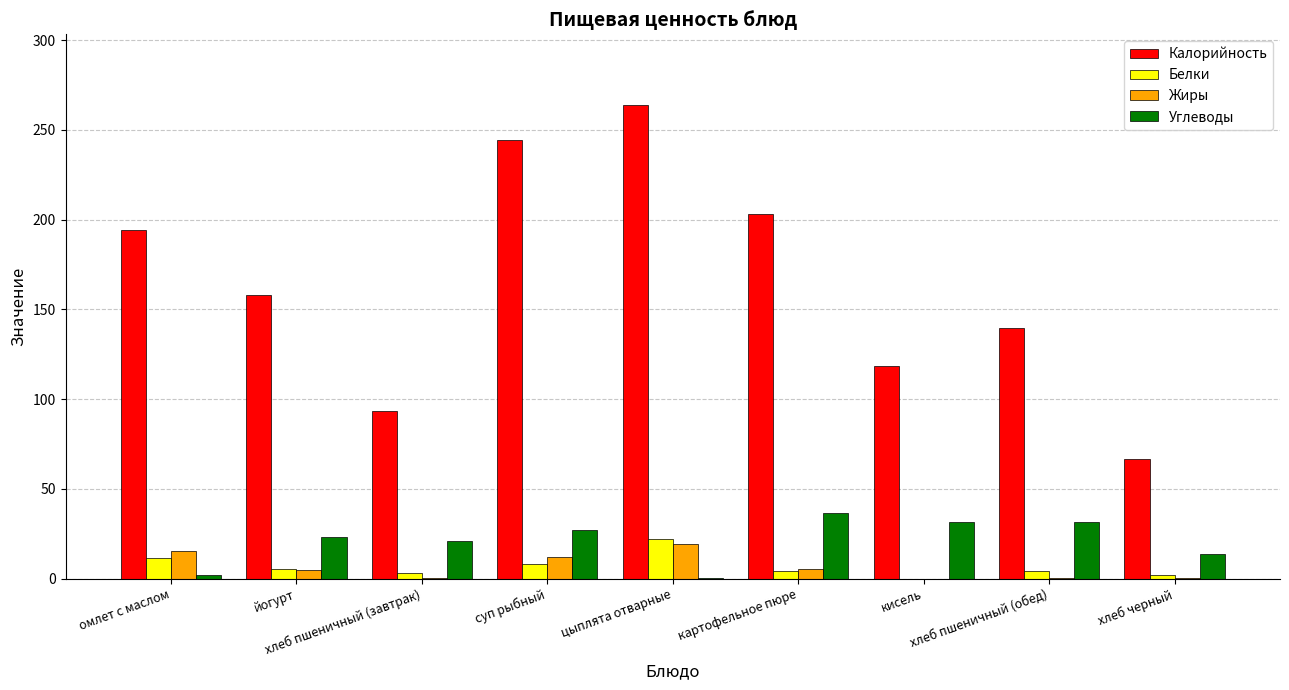

Is the value of Калорийность at омлет с маслом greater than the value of Жиры at картофельное пюре?

Yes